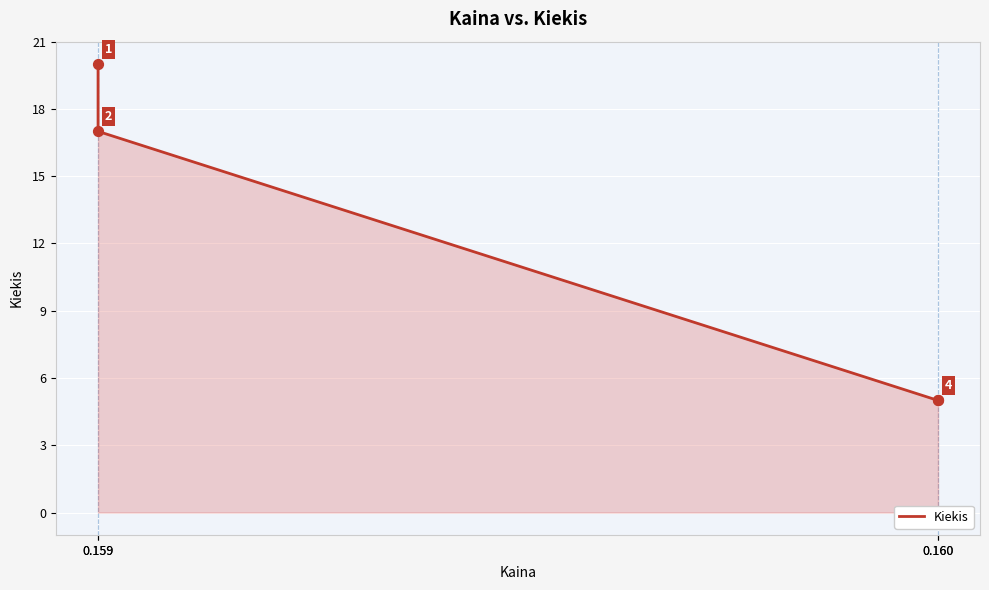

Which has a higher value, 0.159 or 0.160?

0.159